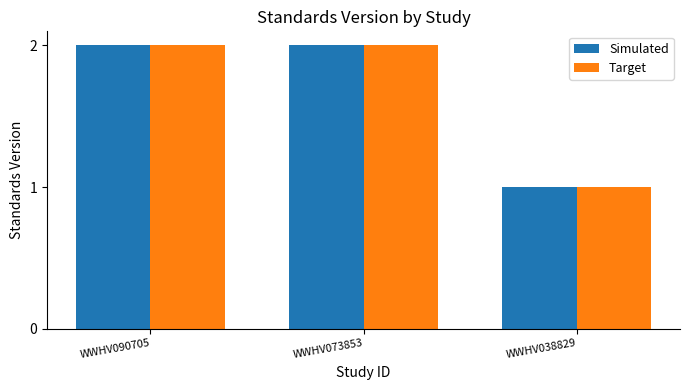

What is the total value across all series at WWHV090705?

4